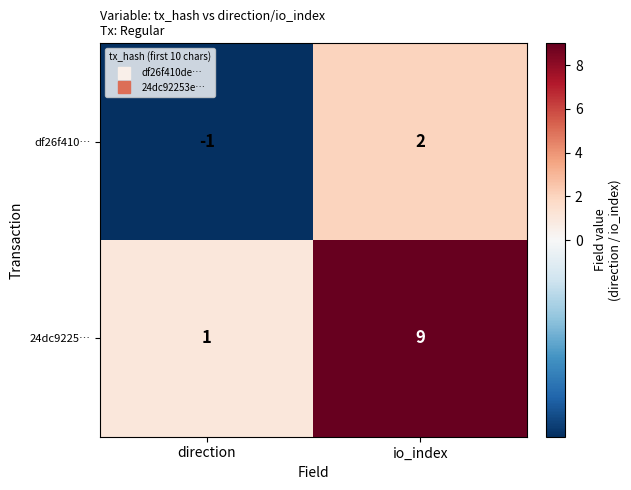

At which label is 24dc9225… closest to 5?

direction